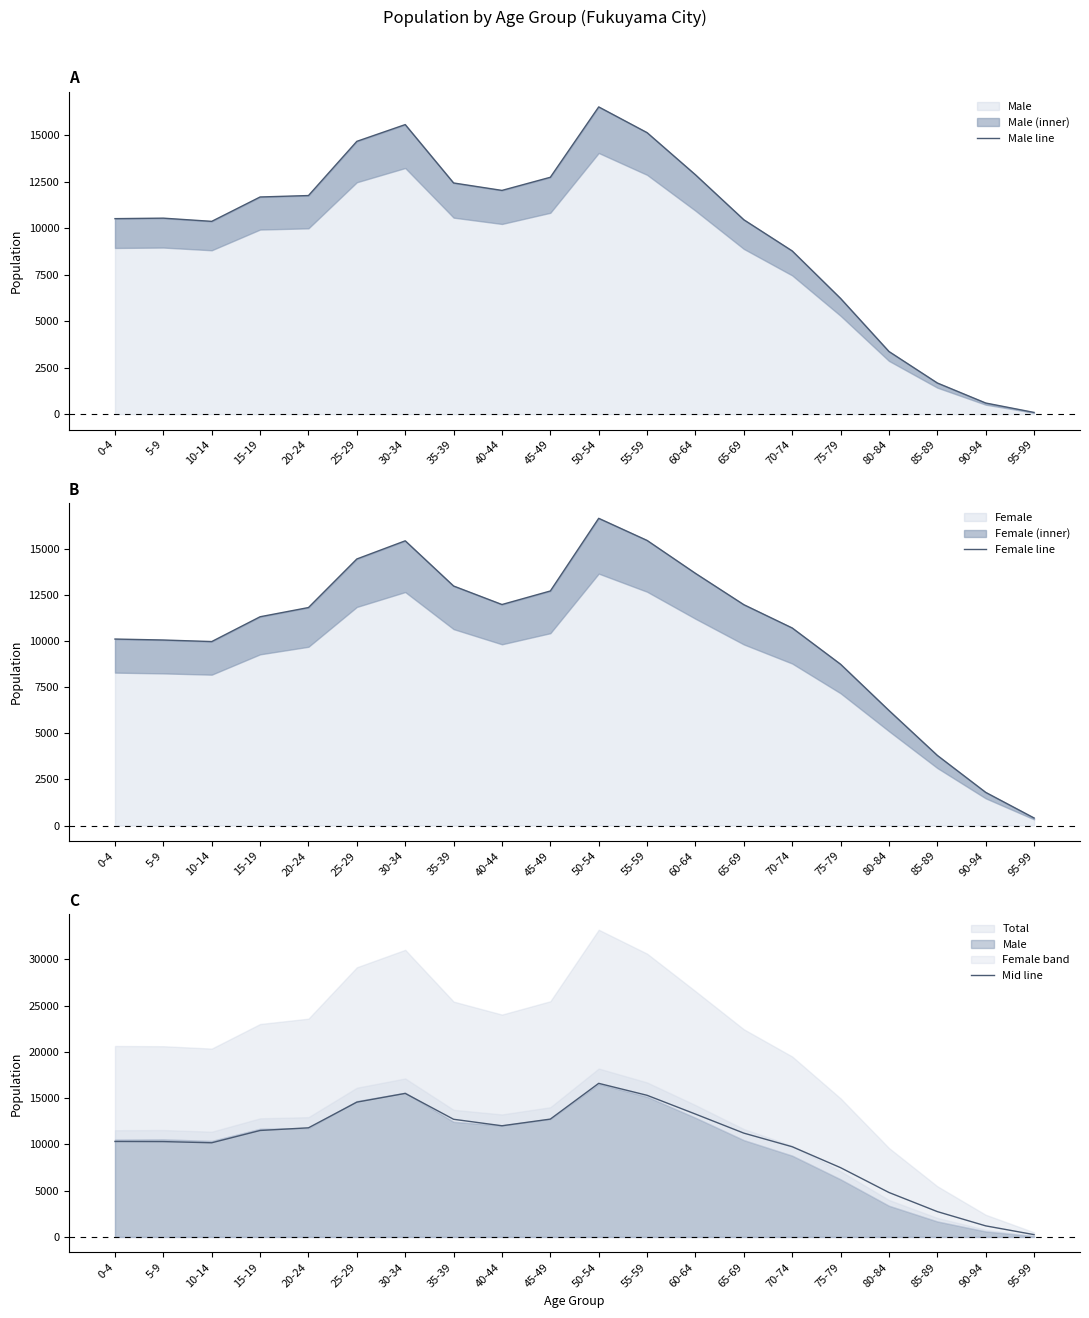

List the labels in order of Male line value, smallest first.

95-99, 90-94, 85-89, 80-84, 75-79, 70-74, 10-14, 65-69, 0-4, 5-9, 15-19, 20-24, 40-44, 35-39, 45-49, 60-64, 25-29, 55-59, 30-34, 50-54